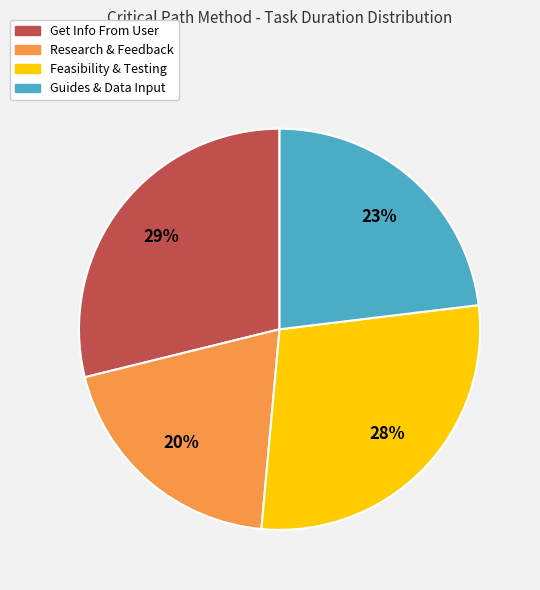

Between Research & Feedback and Get Info From User, which is larger?

Get Info From User